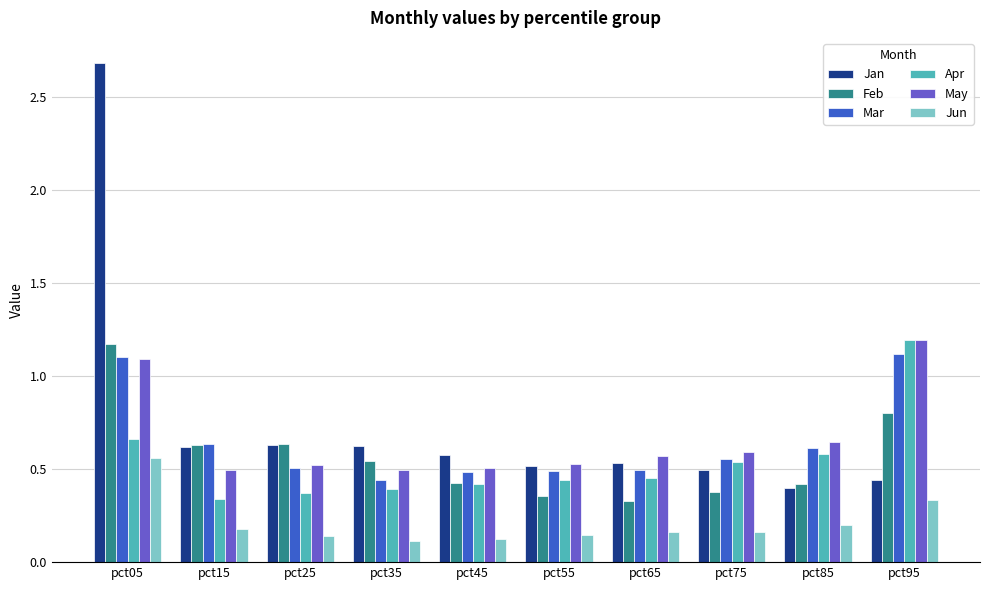

What is the sum of the Apr values at pct35 and pct75?

0.9